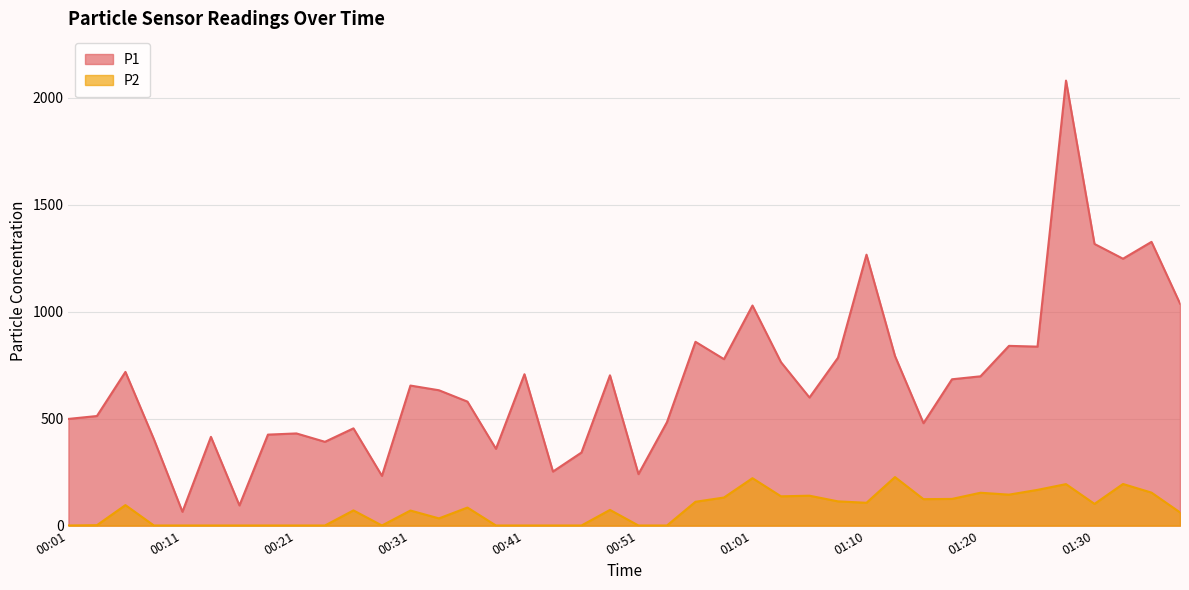

What is the difference between the second highest and second lowest values in the P1 series?

1231.9